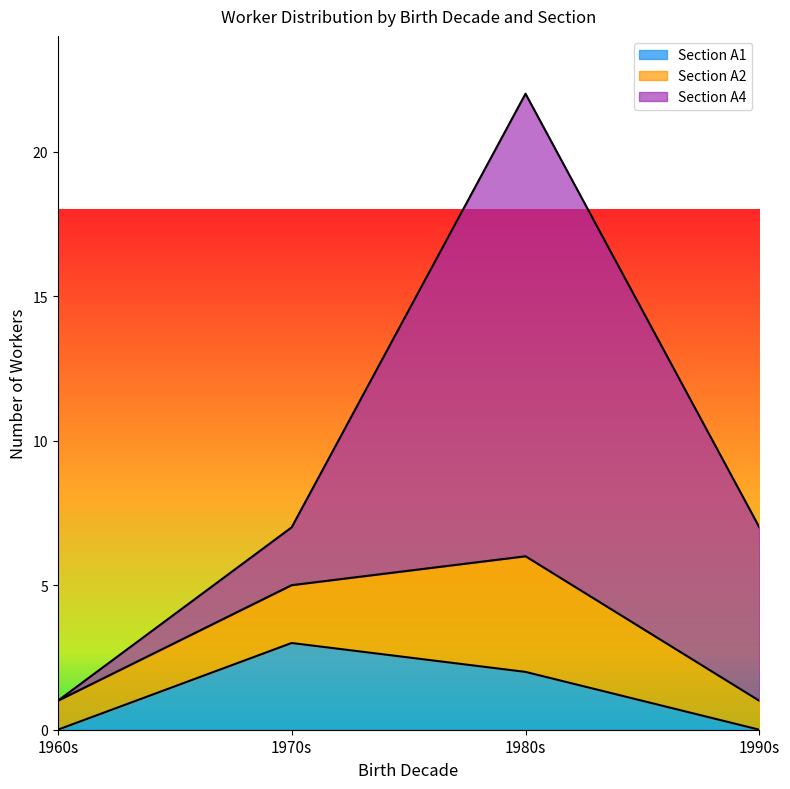

How many lines are shown in the chart?

3